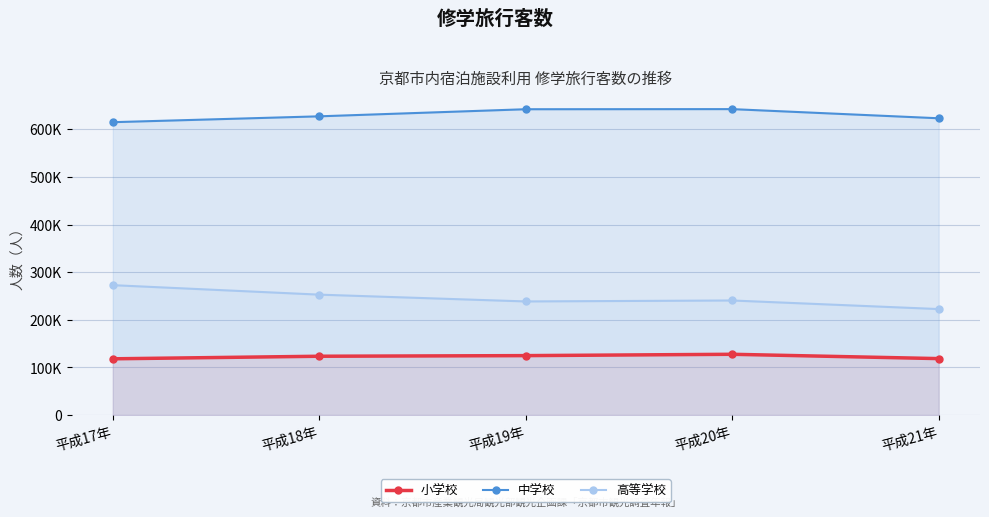

How many lines are shown in the chart?

3